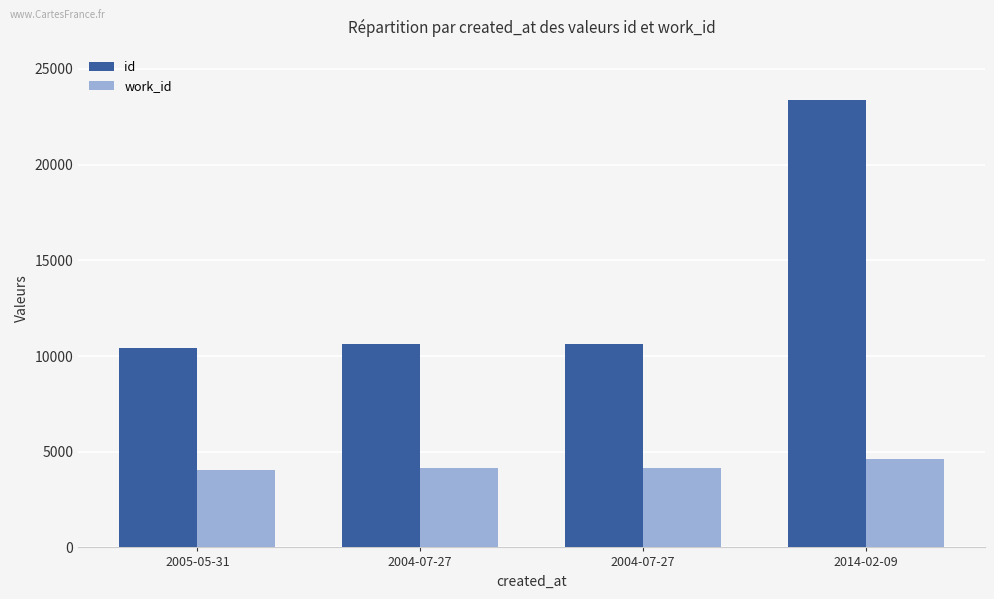

How many categories are shown in the chart?

4